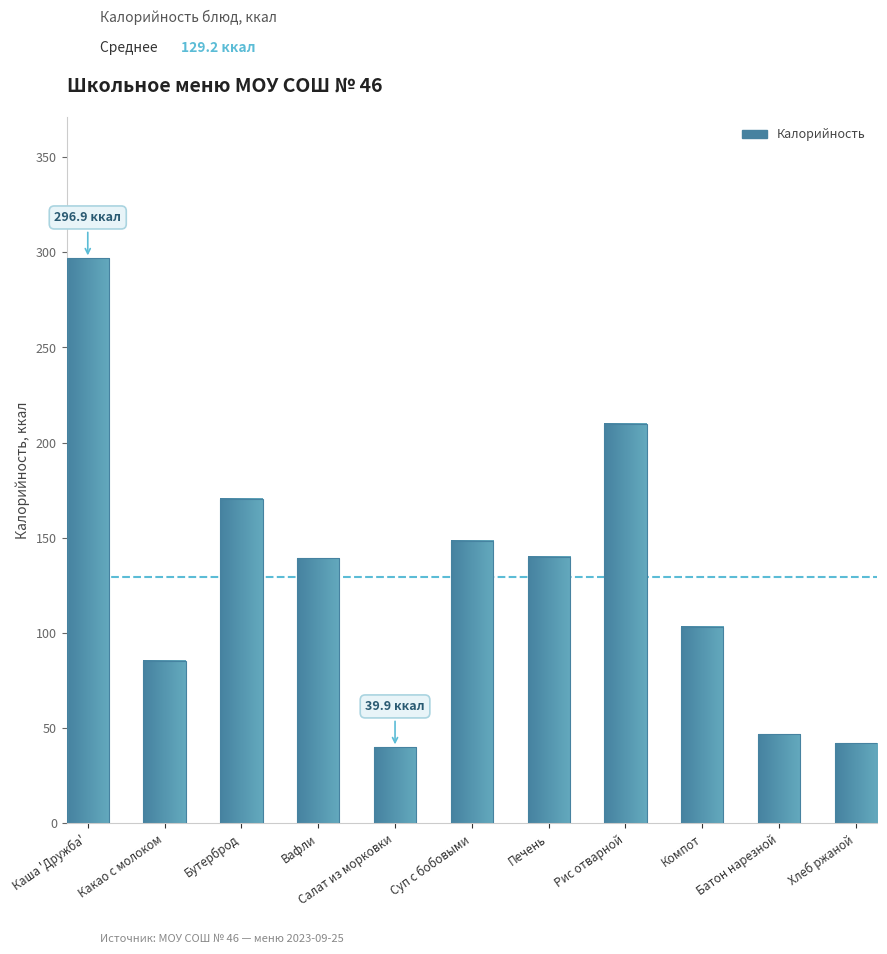

How many bars are there in total?

11